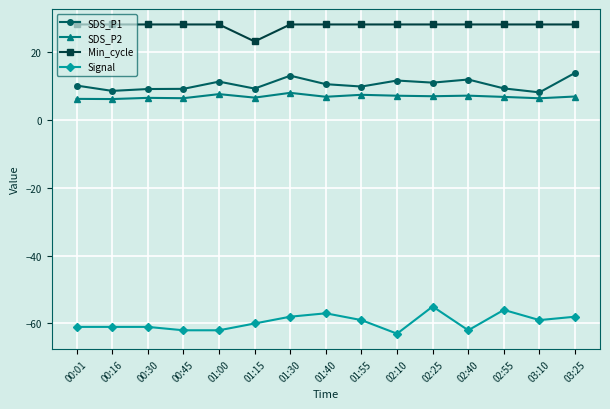

Rank the series at 02:40 from highest to lowest value.

Min_cycle, SDS_P1, SDS_P2, Signal